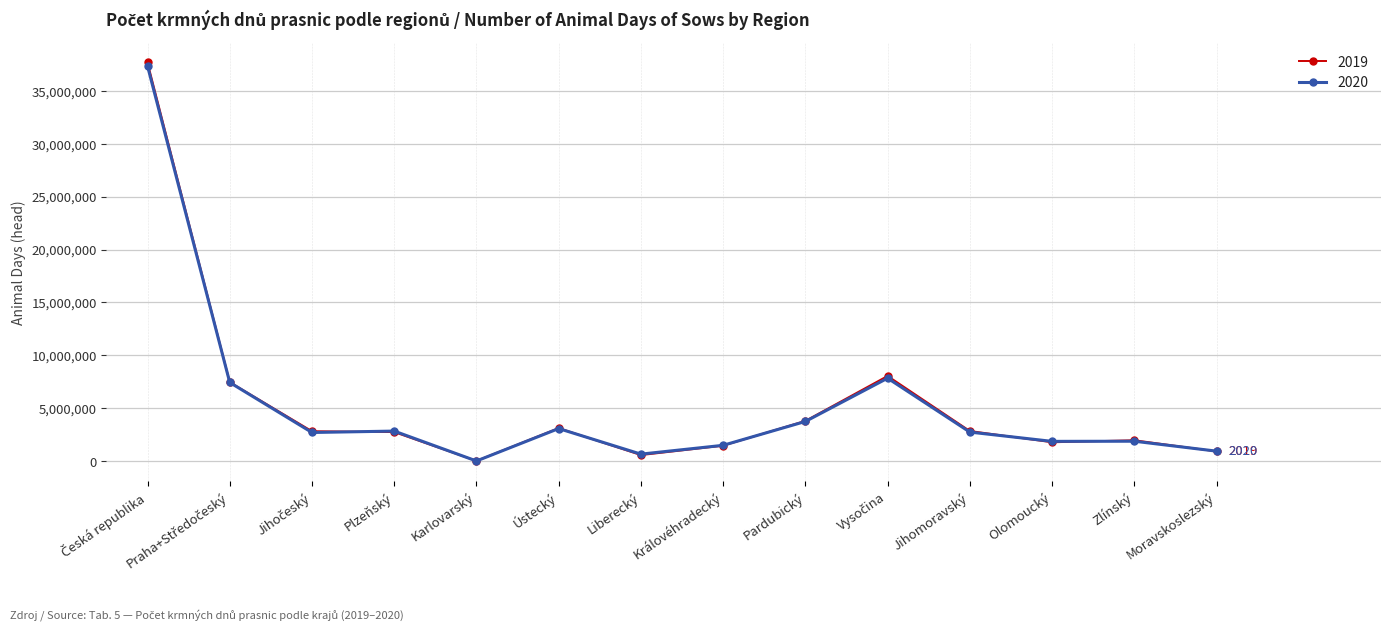

What is the spread (max minus min) of values at Ústecký?

43312